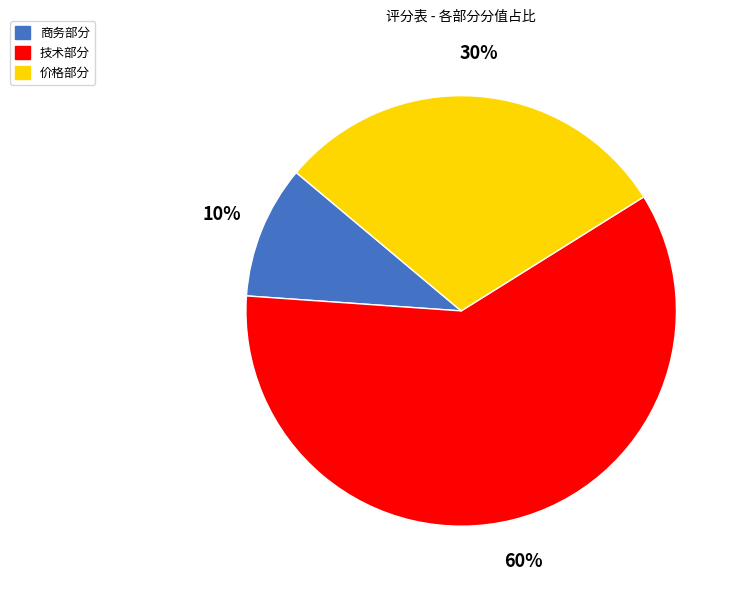

What percentage is the 技术部分 slice, to the nearest percent?

60%